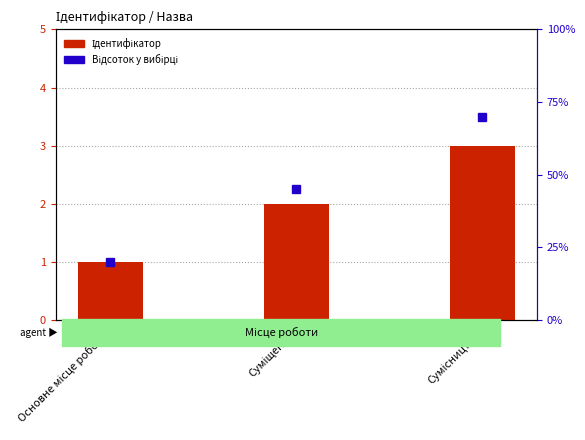

What is the change in value from Основне місце роботи to Сумісництво?

+2